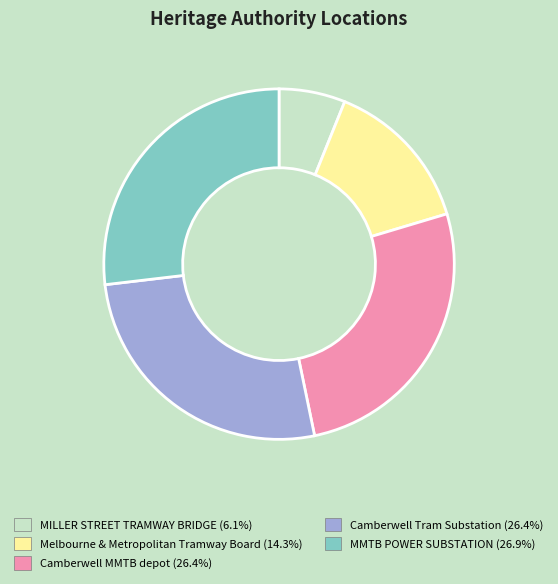

Combined, do MILLER STREET TRAMWAY BRIDGE and Camberwell MMTB depot account for over 50%?

No